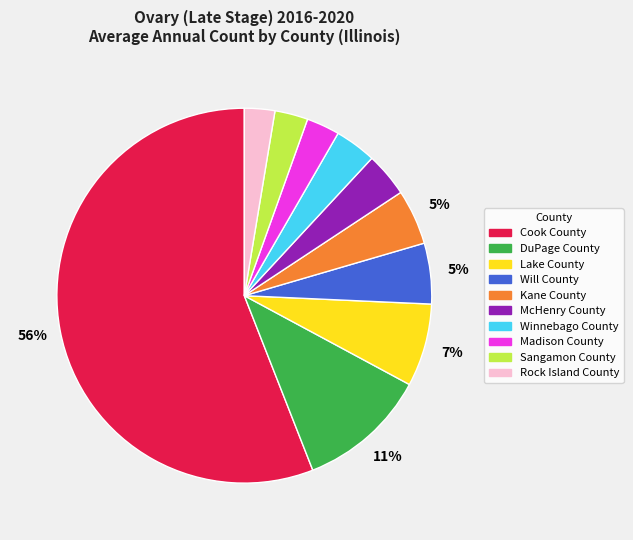

Which slice is the largest?

Cook County